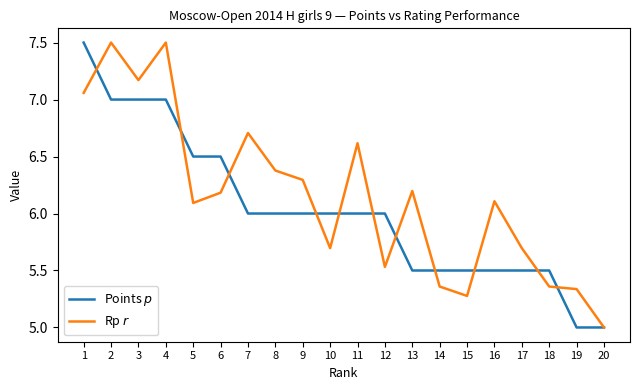

What is the sum of all Rp $r$ values?

123.1